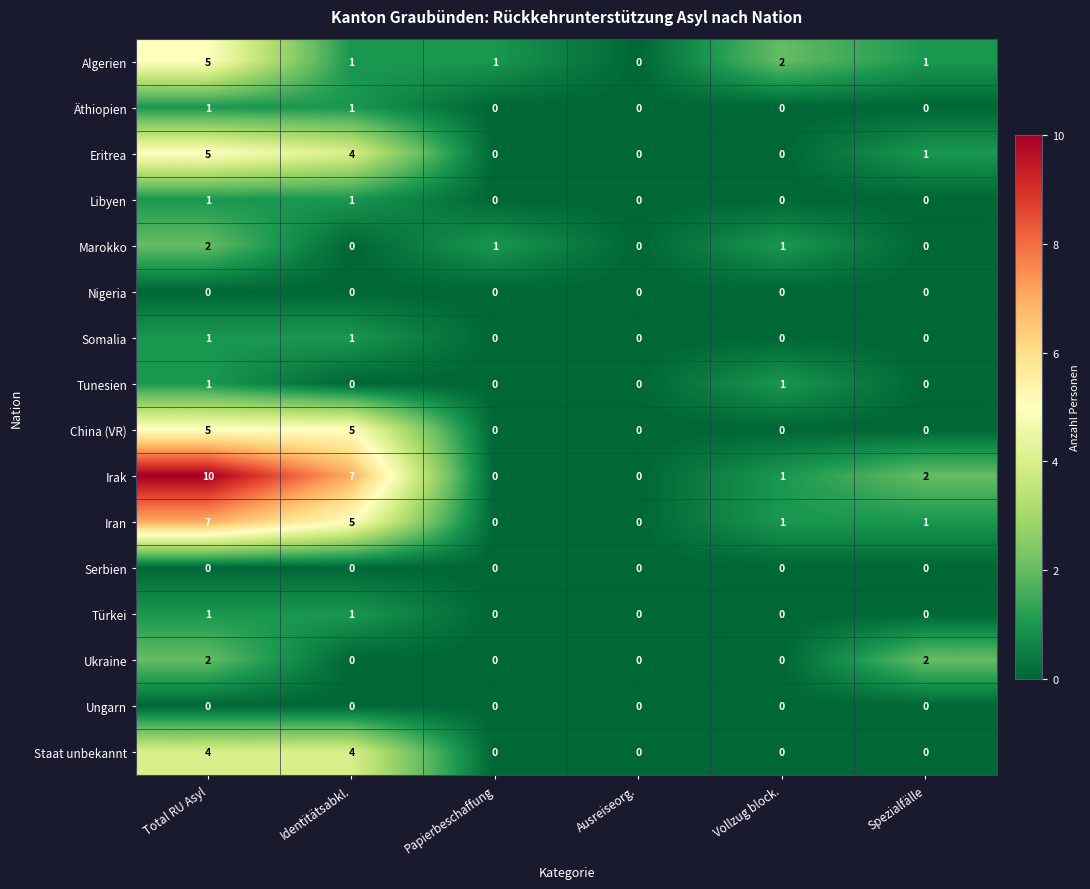

At which category is the sum across all series the highest?

Total RU Asyl